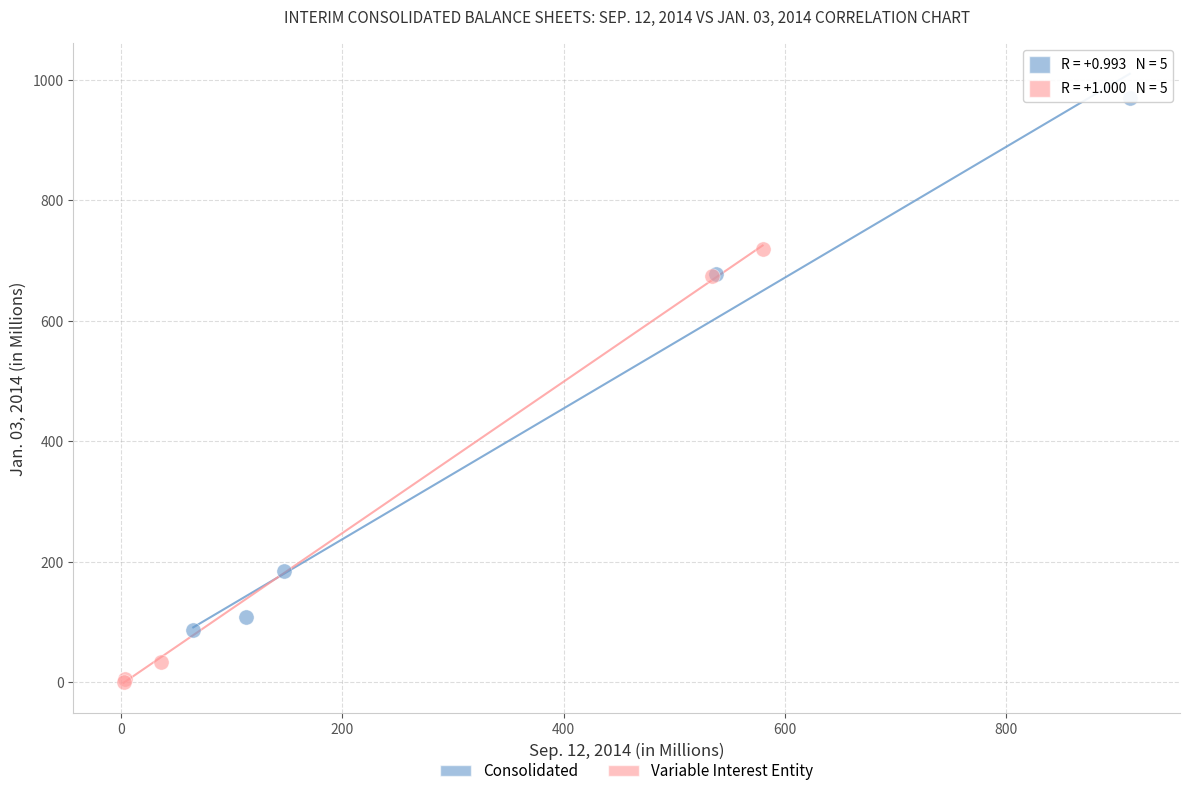

What are all the series names shown in the legend?

Consolidated, Variable Interest Entity